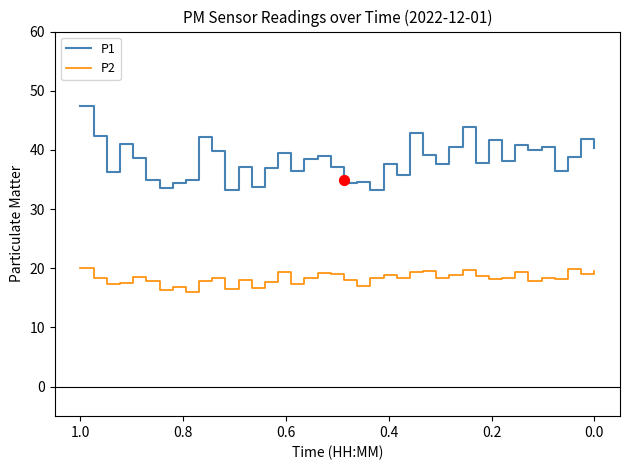

Which series has the largest total across all categories?

P1